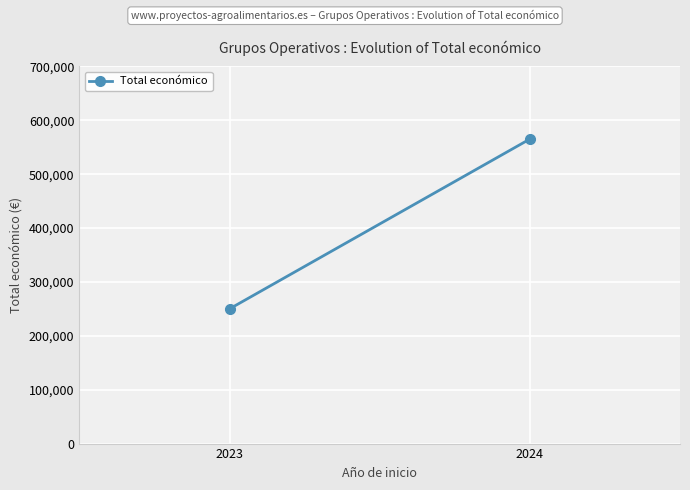

Reading left to right, what are all the values shown in this chart?

2023=250000.0	2024=565149.5